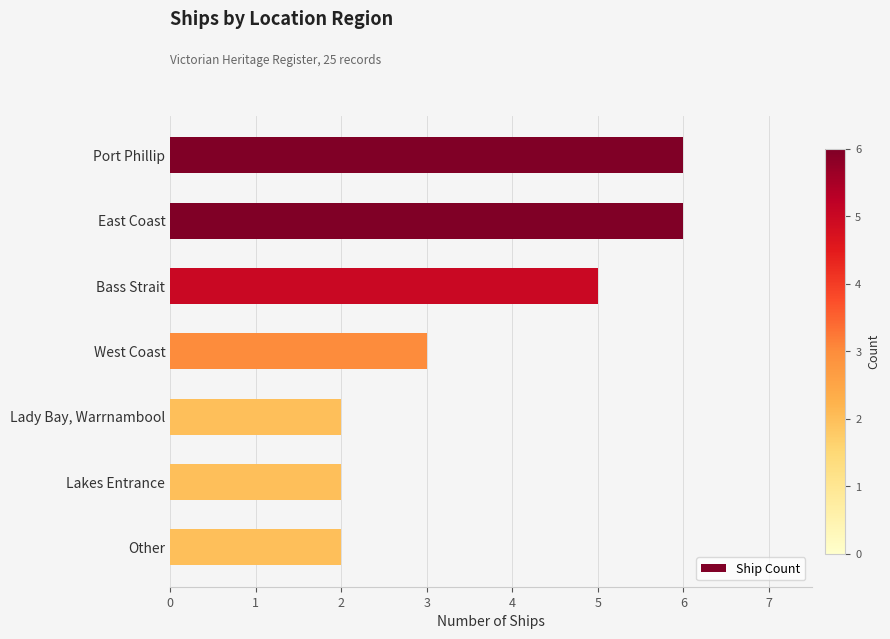

The chart shows a value of 2 at Lady Bay, Warrnambool. True or false?

True